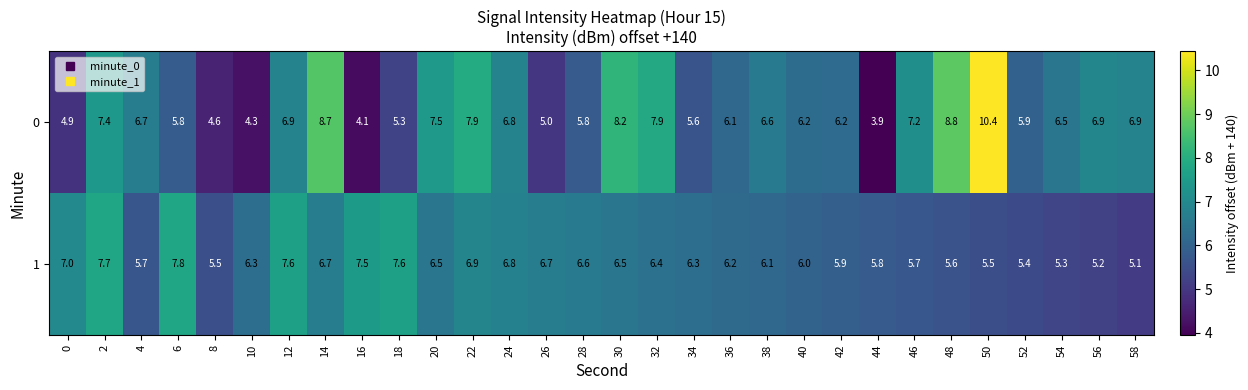

True or false: 1 has a value of 8.9 at 48.

False